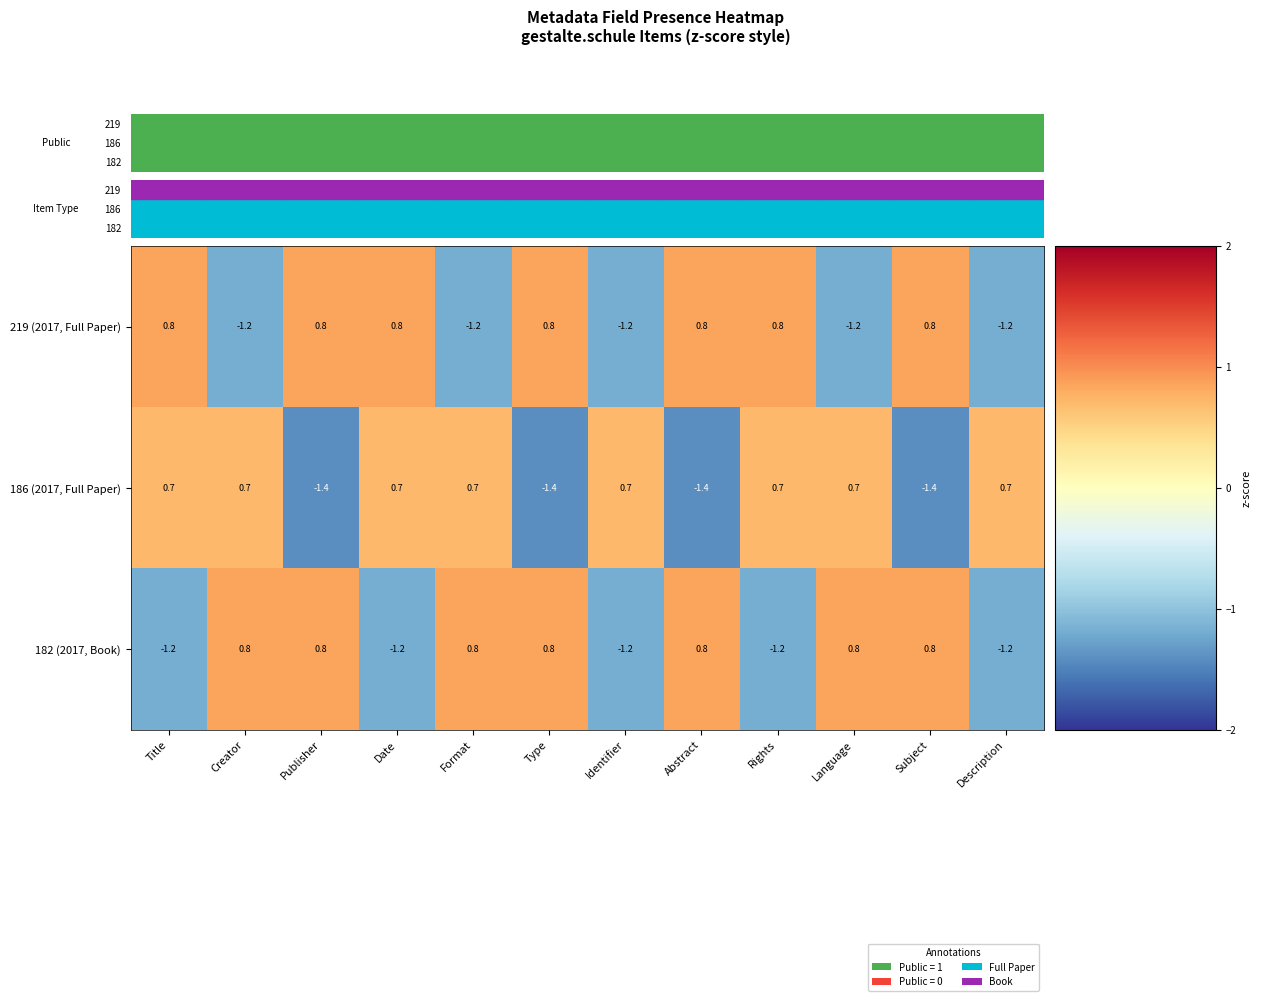

Which series changed the most between Publisher and Language?

186 (2017, Full Paper)